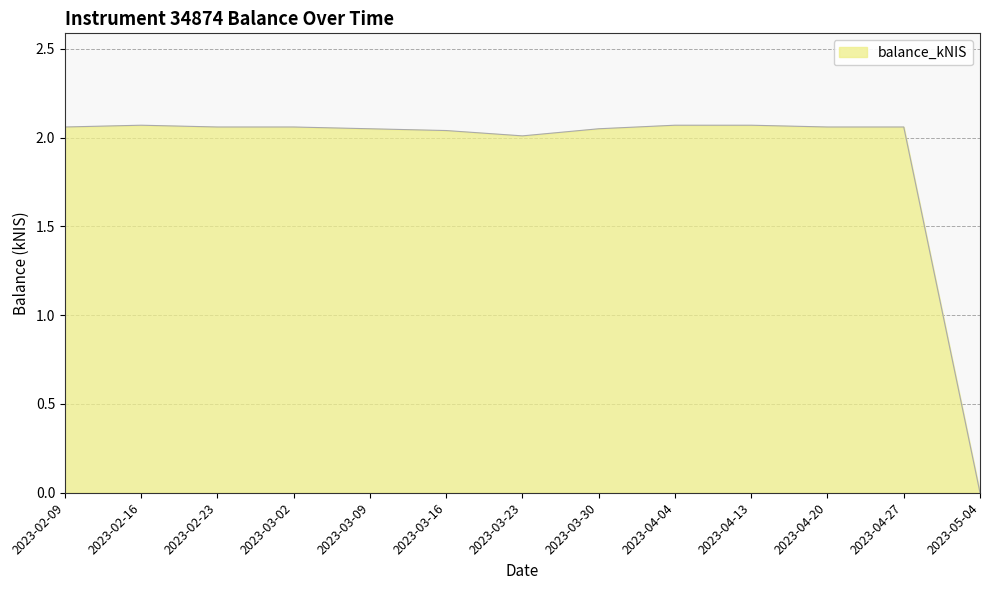

What is the change in value from 2023-04-27 to 2023-05-04?

-2.1